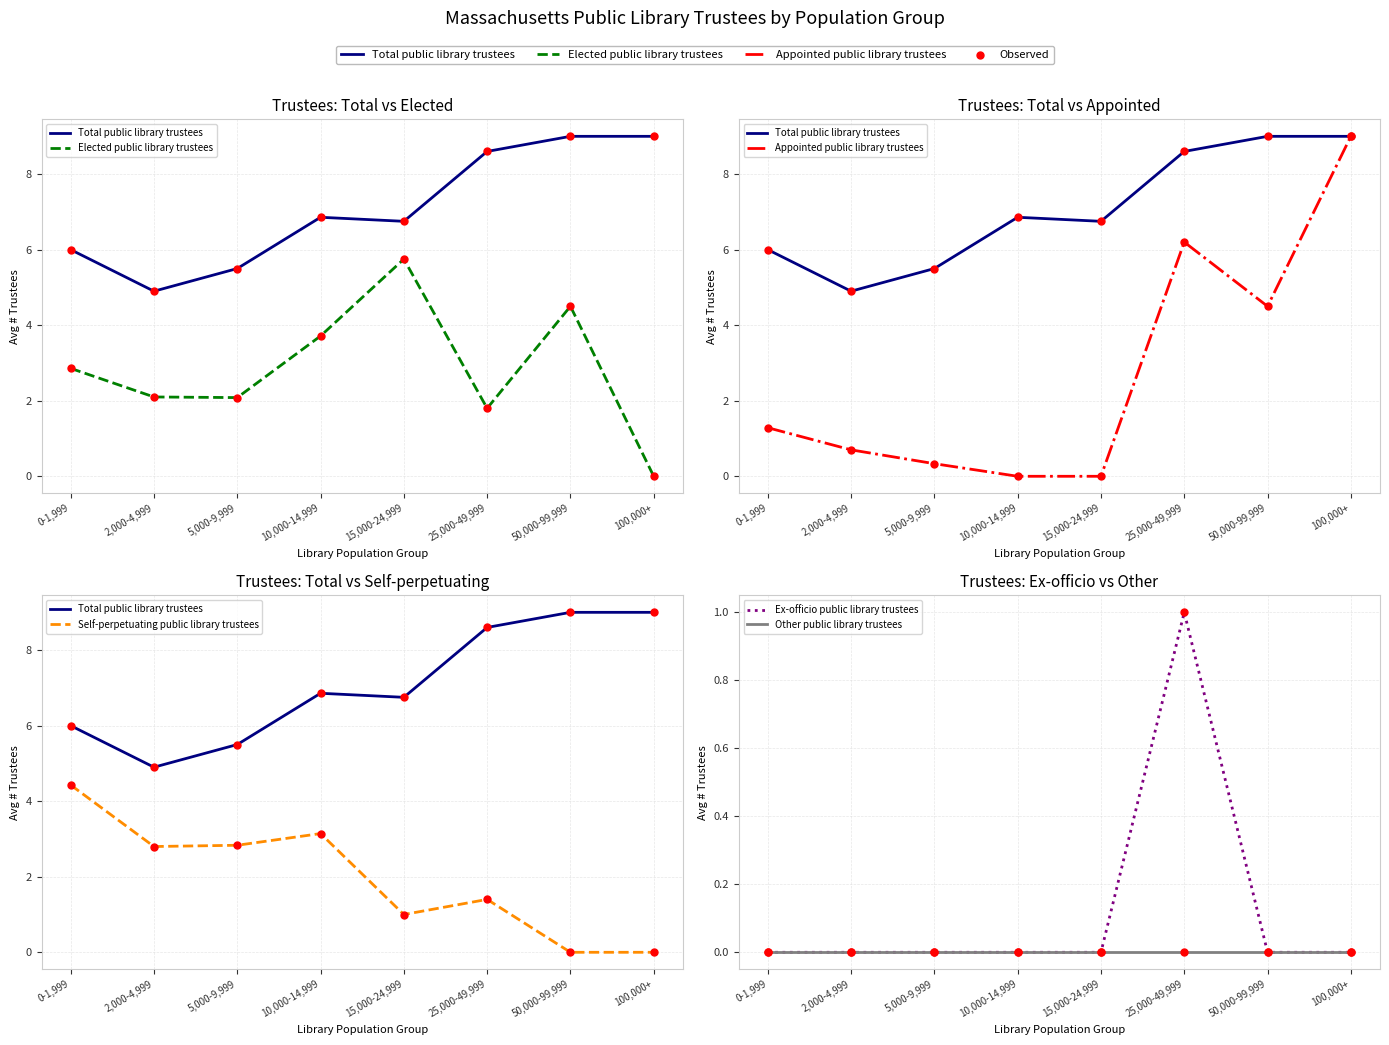

Which series contains the highest Y value?

Total public library trustees